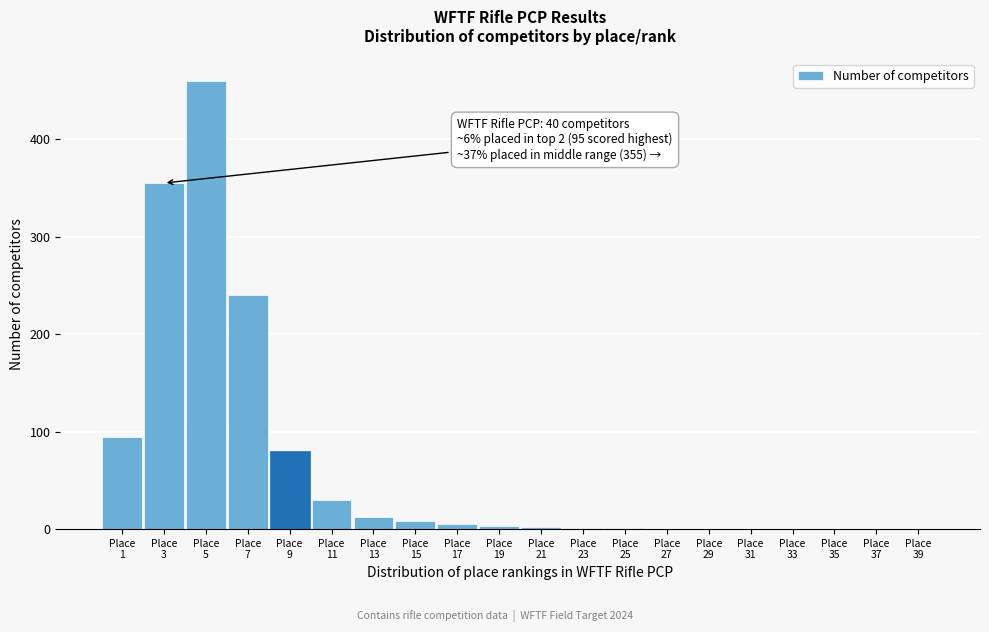

What is the sum of all values?

1292